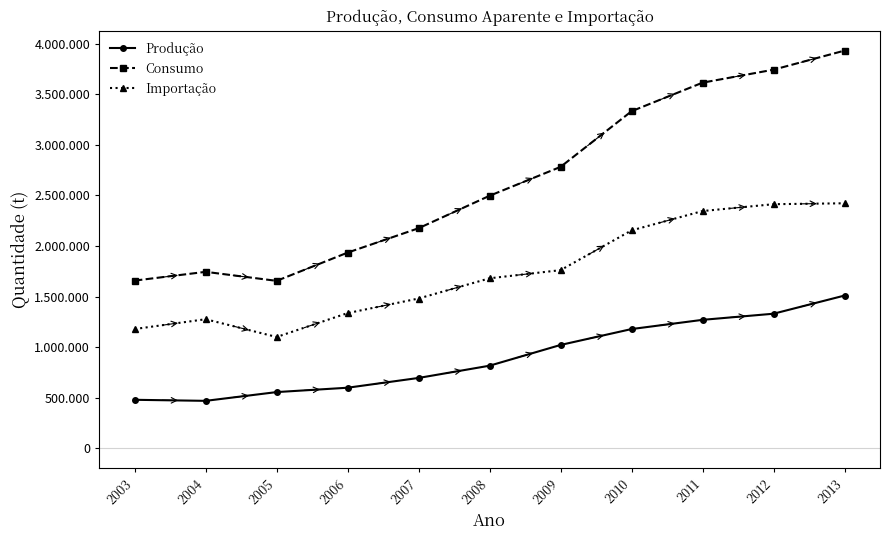

Rank the series by their average value, from lowest to highest.

Produção, Importação, Consumo